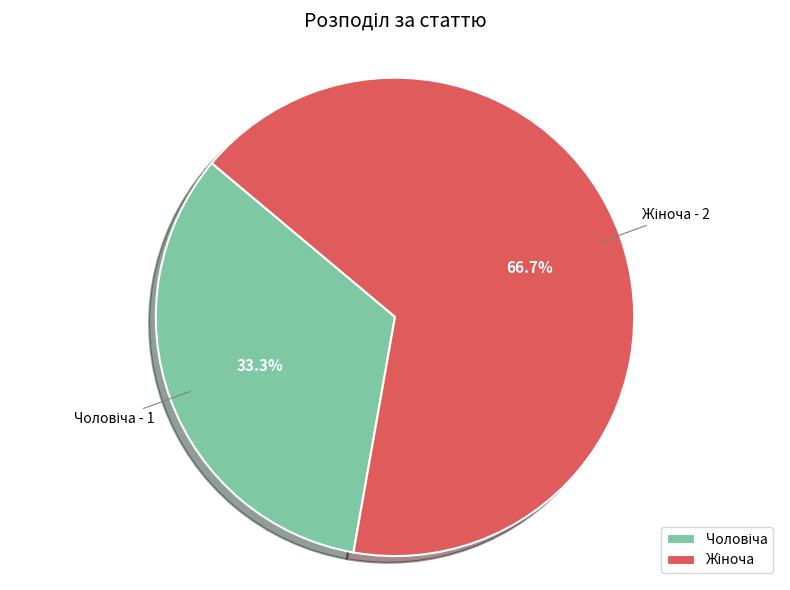

Is there any slice that represents more than half of the pie?

Yes